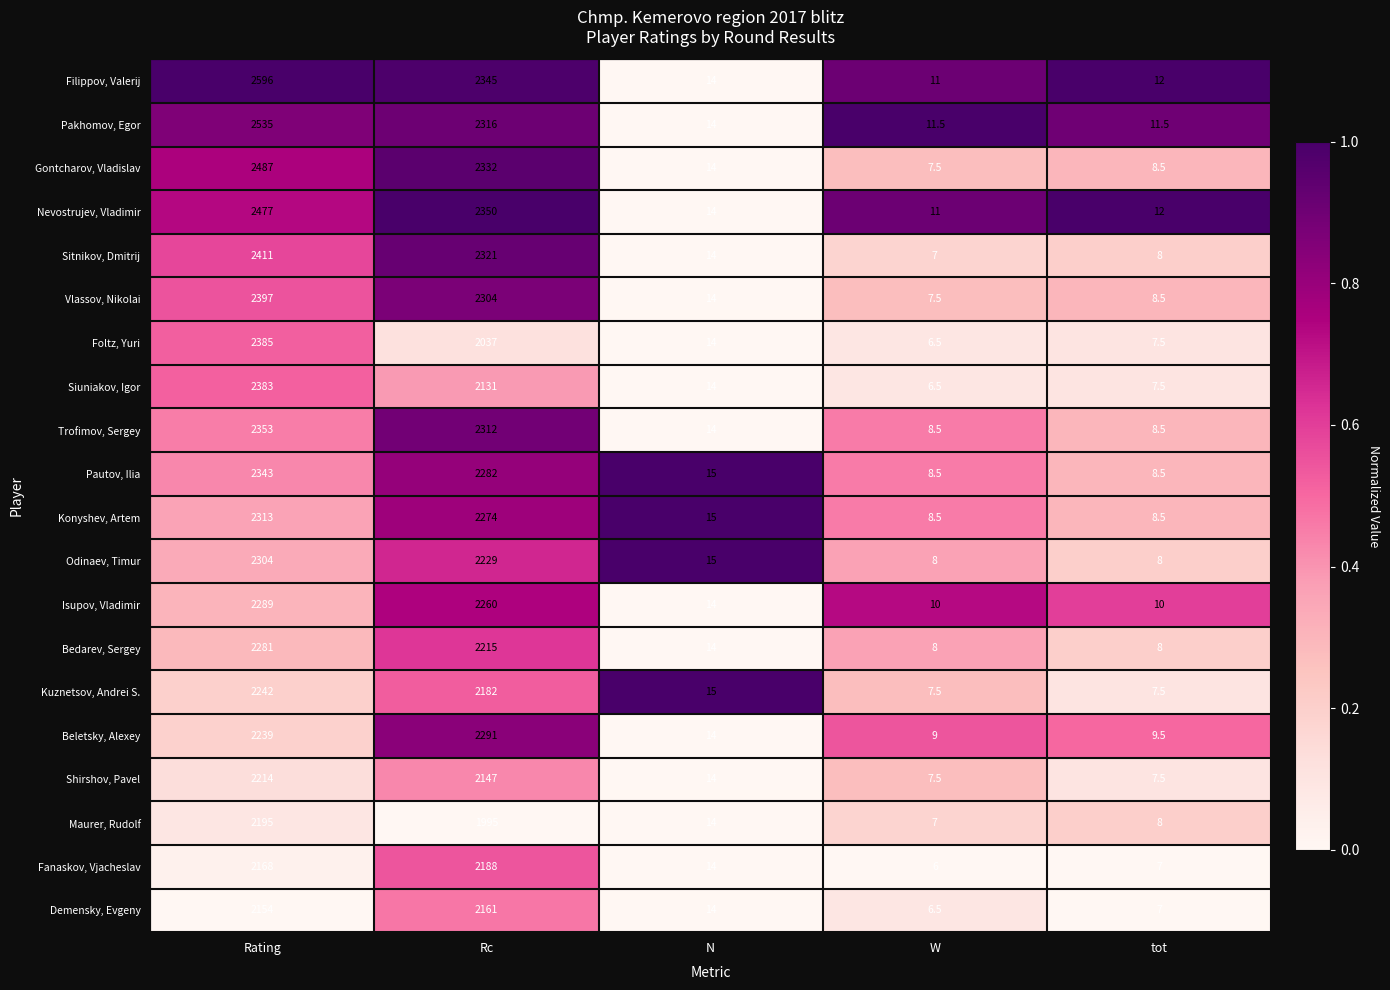

What is the total value across all series at tot?

173.5